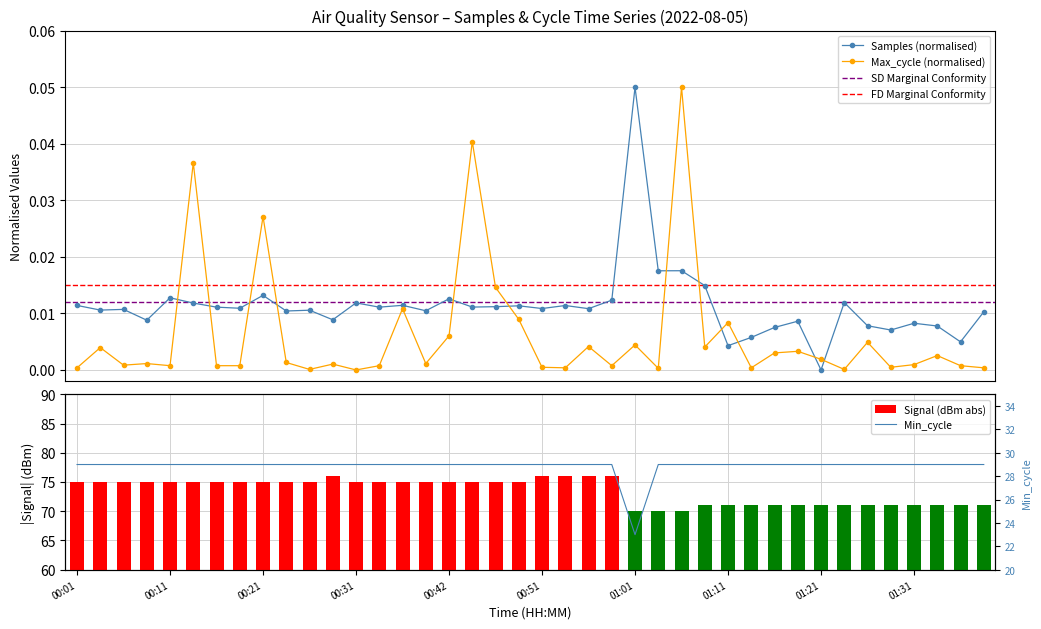

Which series has the largest range (max minus min)?

Min_cycle